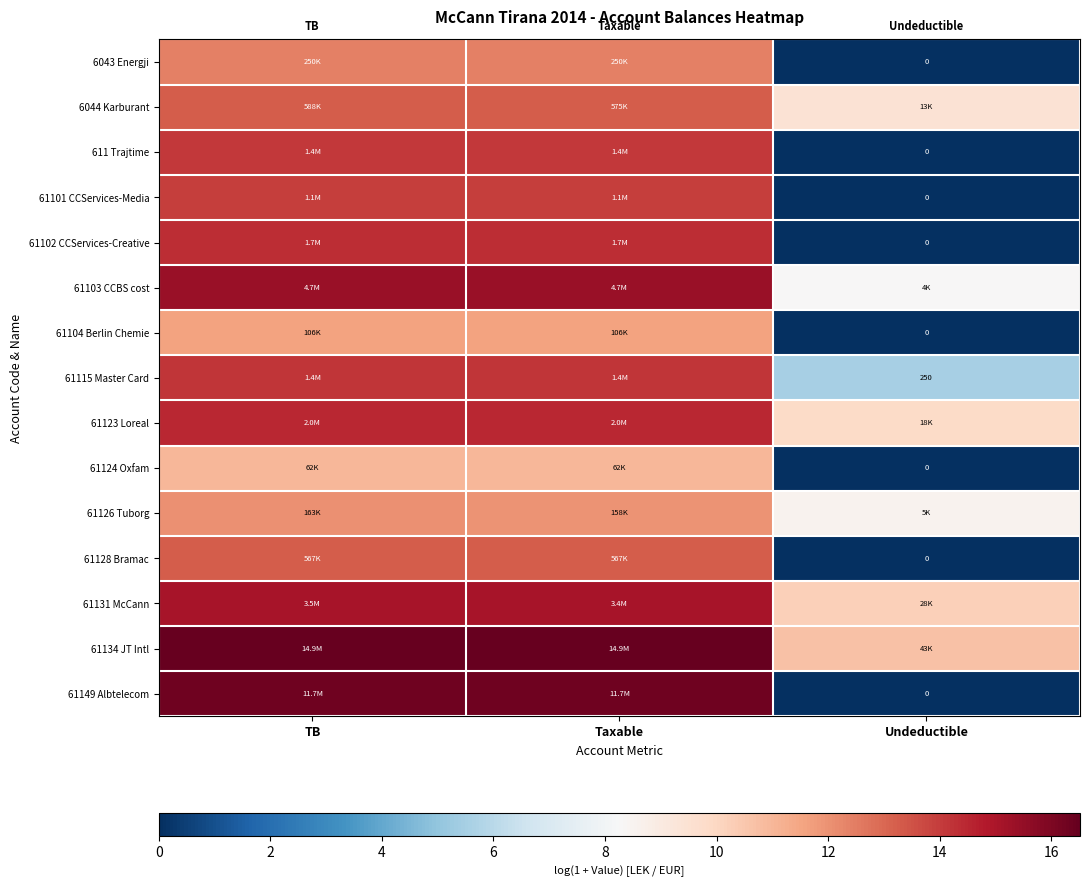

How many values in 61104 Berlin Chemie are above zero?

2